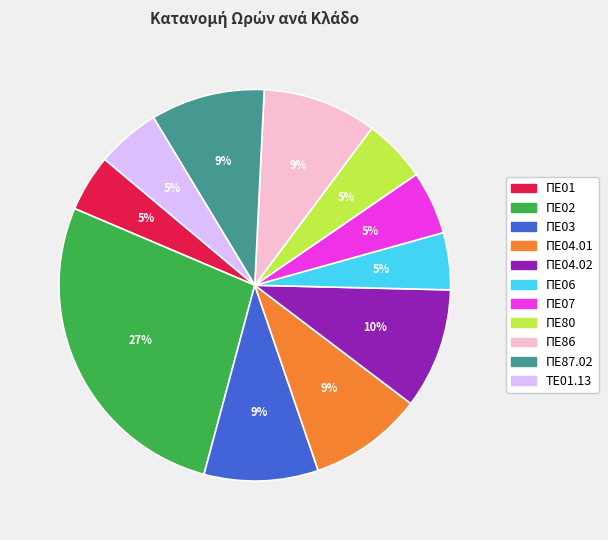

What is the largest slice in the pie chart?

ΠΕ02